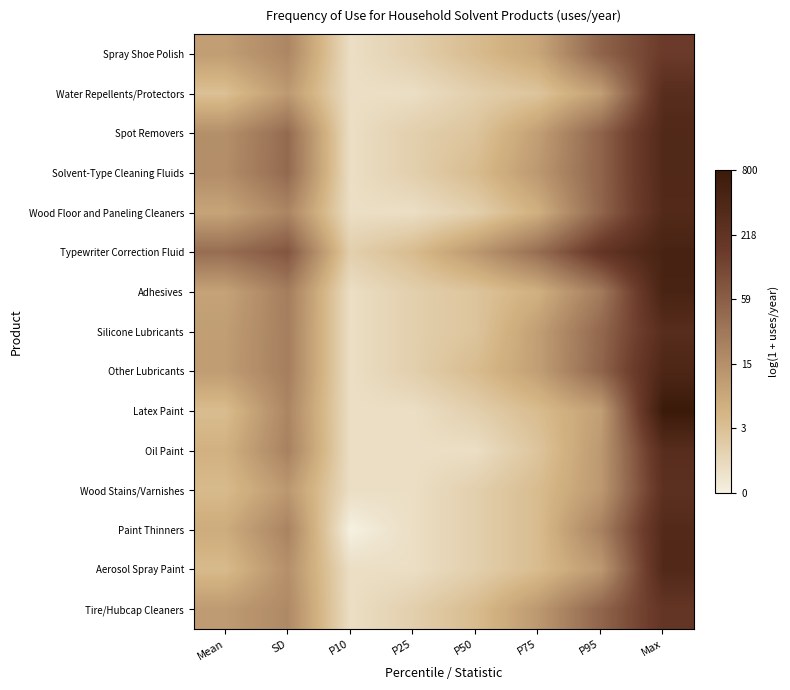

What is the greatest value displayed?

6.7